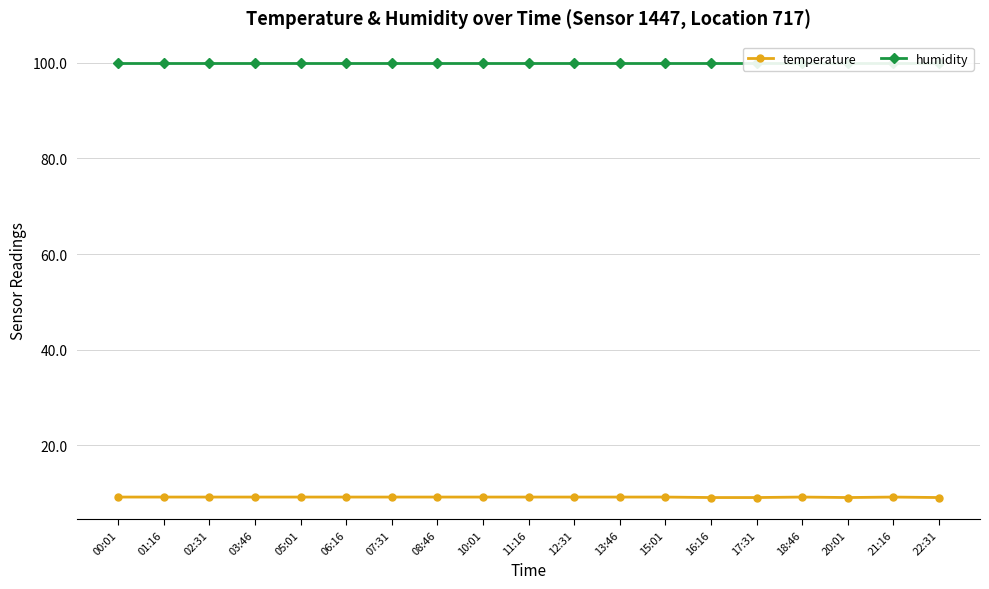

Reading left to right, list all the values displayed in this chart.

temperature: 00:01=9.2	01:16=9.2	02:31=9.2	03:46=9.2	05:01=9.2	06:16=9.2	07:31=9.2	08:46=9.2	10:01=9.2	11:16=9.2	12:31=9.2	13:46=9.2	15:01=9.2	16:16=9.1	17:31=9.1	18:46=9.2	20:01=9.1	21:16=9.2	22:31=9.1
humidity: 00:01=99.9	01:16=99.9	02:31=99.9	03:46=99.9	05:01=99.9	06:16=99.9	07:31=99.9	08:46=99.9	10:01=99.9	11:16=99.9	12:31=99.9	13:46=99.9	15:01=99.9	16:16=99.9	17:31=99.9	18:46=99.9	20:01=99.9	21:16=99.9	22:31=99.9